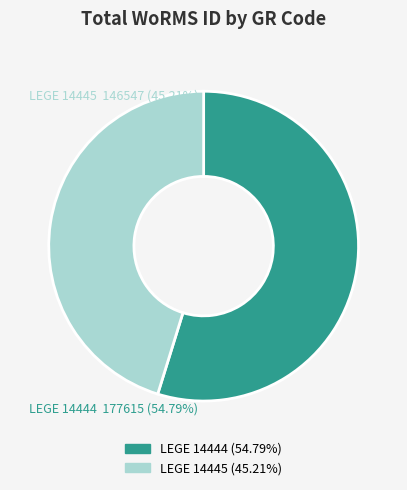

Is the sum of LEGE 14444 and LEGE 14445 greater than half?

Yes